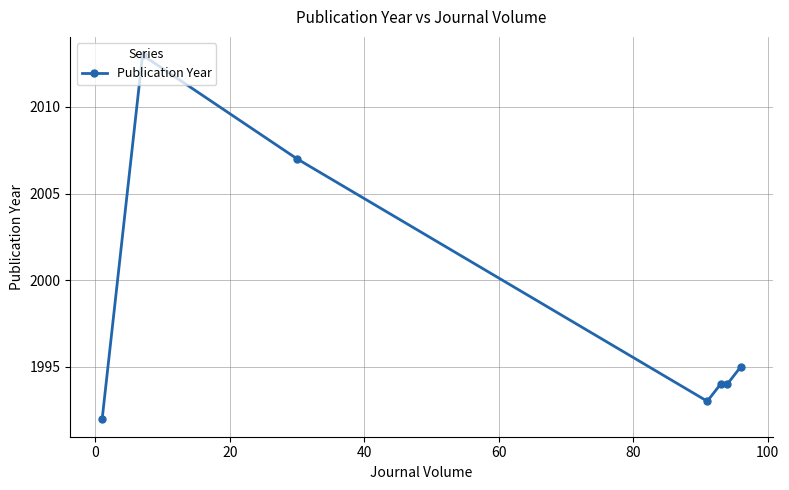

What is the maximum value shown in the chart?

2013